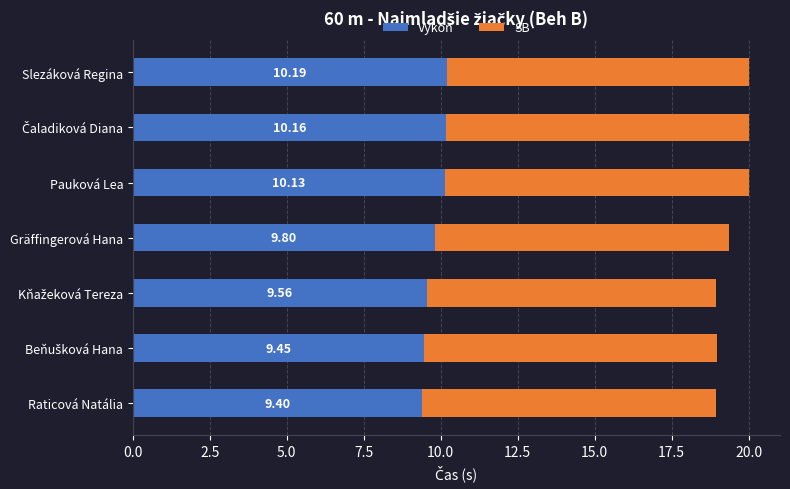

At which label does Výkon reach its peak?

Slezáková Regina